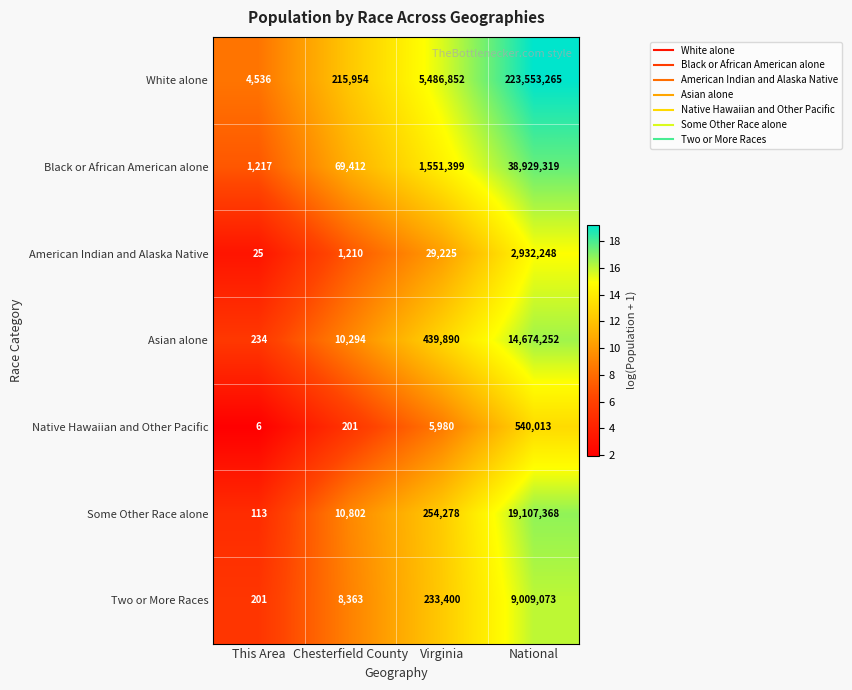

What is the total value across all series at National?

308745538